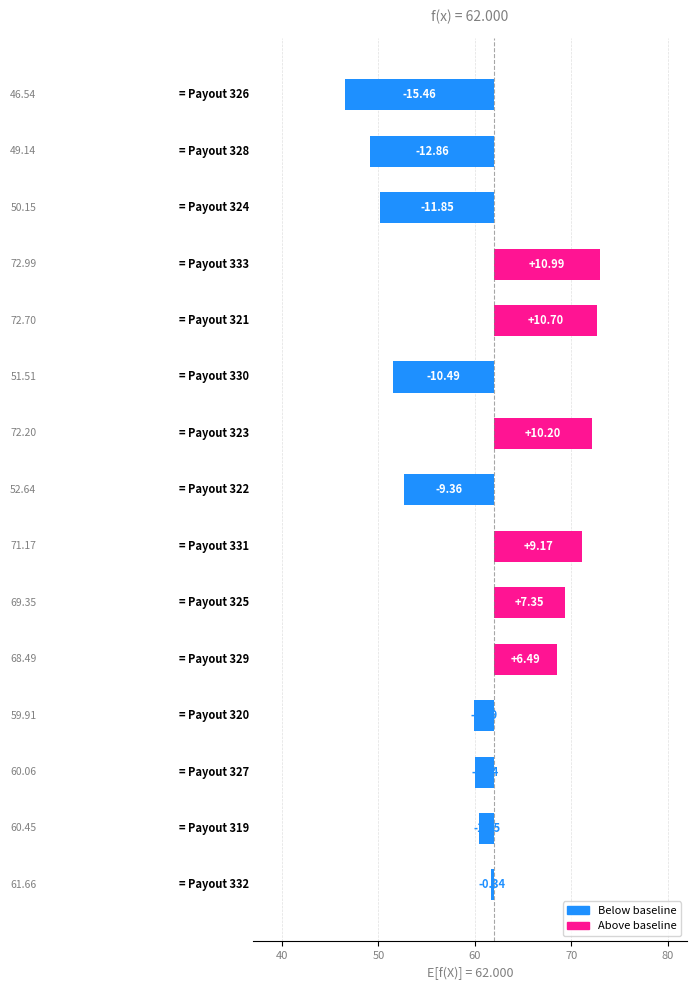

Reading right to left, what are all the values shown in this chart?

-0.3	-1.6	-1.9	-2.1	6.5	7.4	9.2	-9.4	10.2	-10.5	10.7	11.0	-11.8	-12.9	-15.5